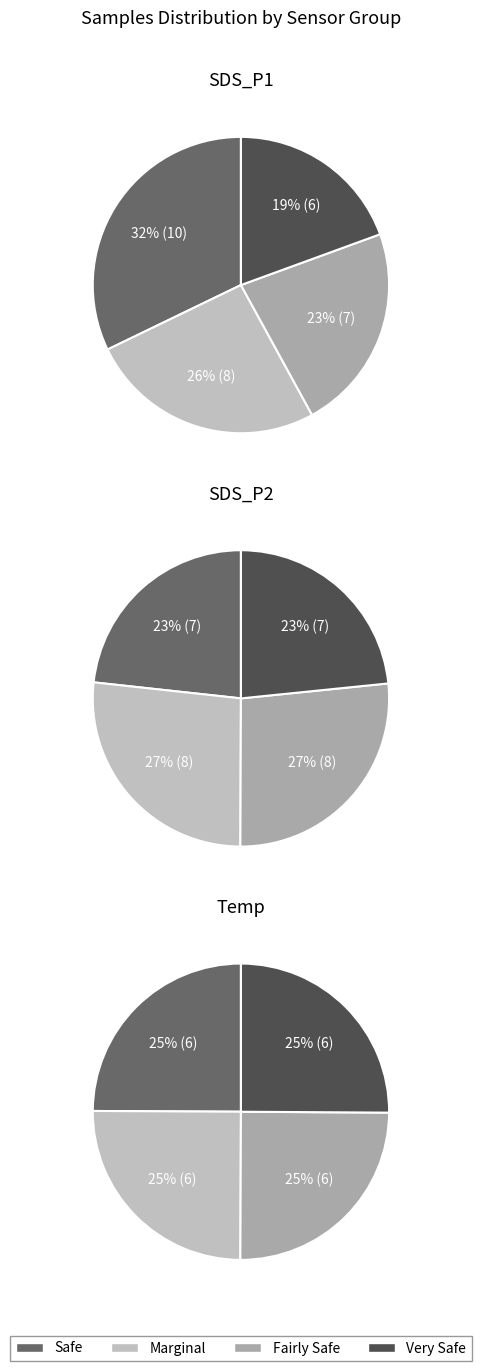

Does SDS_P1 represent more than half of the total?

No